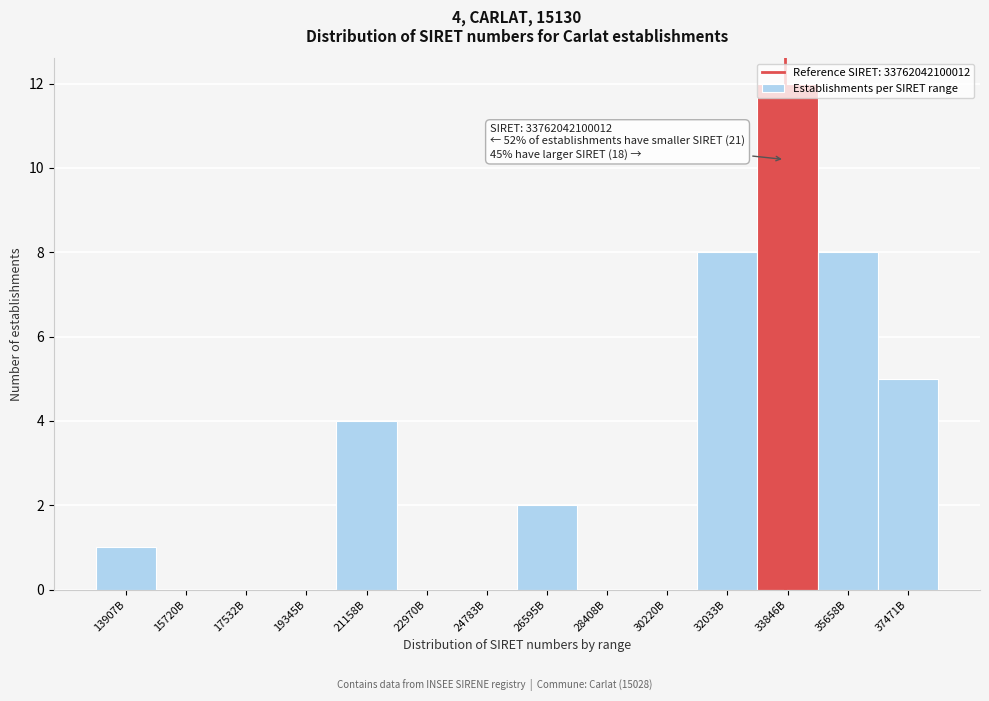

What is the change in value from 22970B to 33846B?

+12